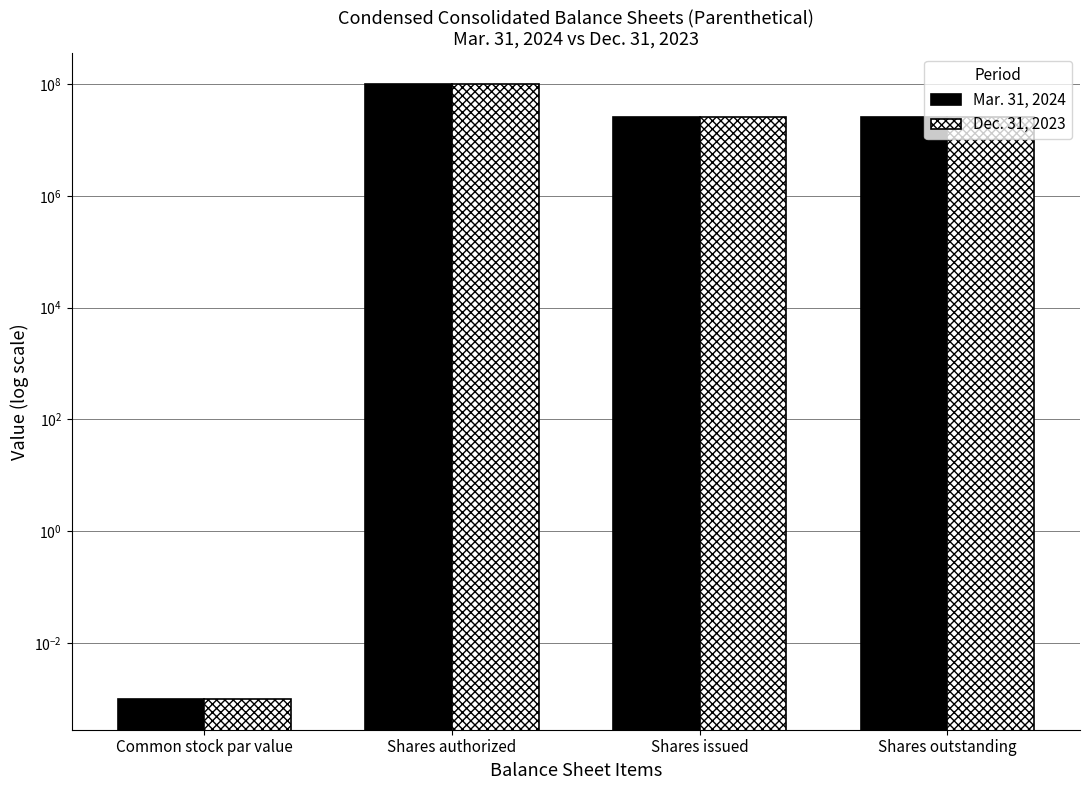

Reading left to right, list all the values displayed in this chart.

Mar. 31, 2024: 0.0	100000000.0	26237125.0	26237125.0
Dec. 31, 2023: 0.0	100000000.0	26237125.0	26237125.0